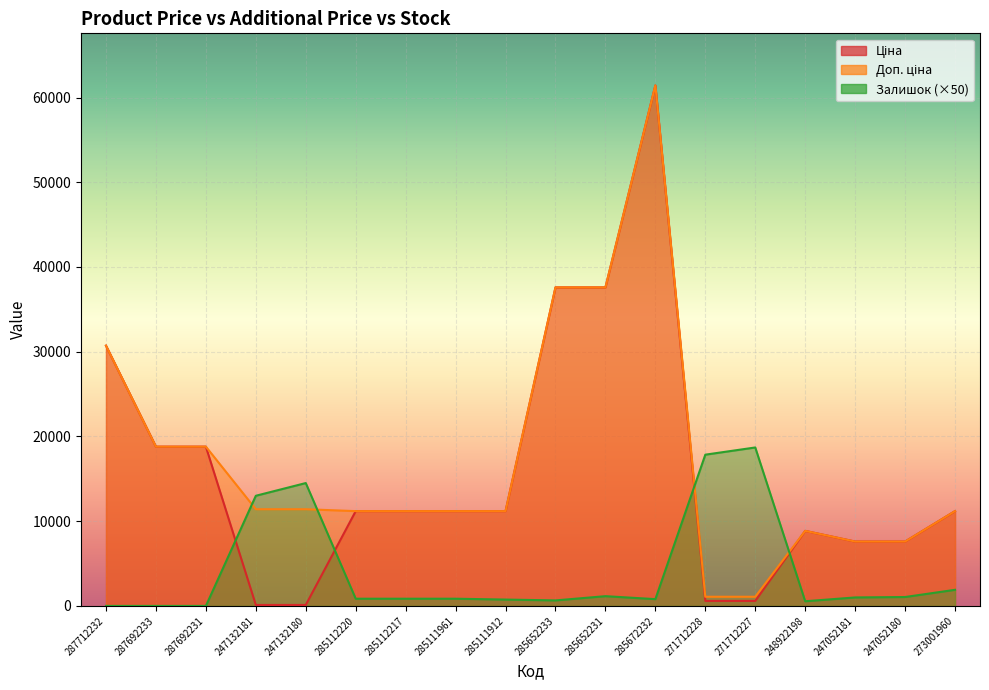

Rank the series at 271712228 from highest to lowest value.

Залишок, Доп. ціна, Ціна